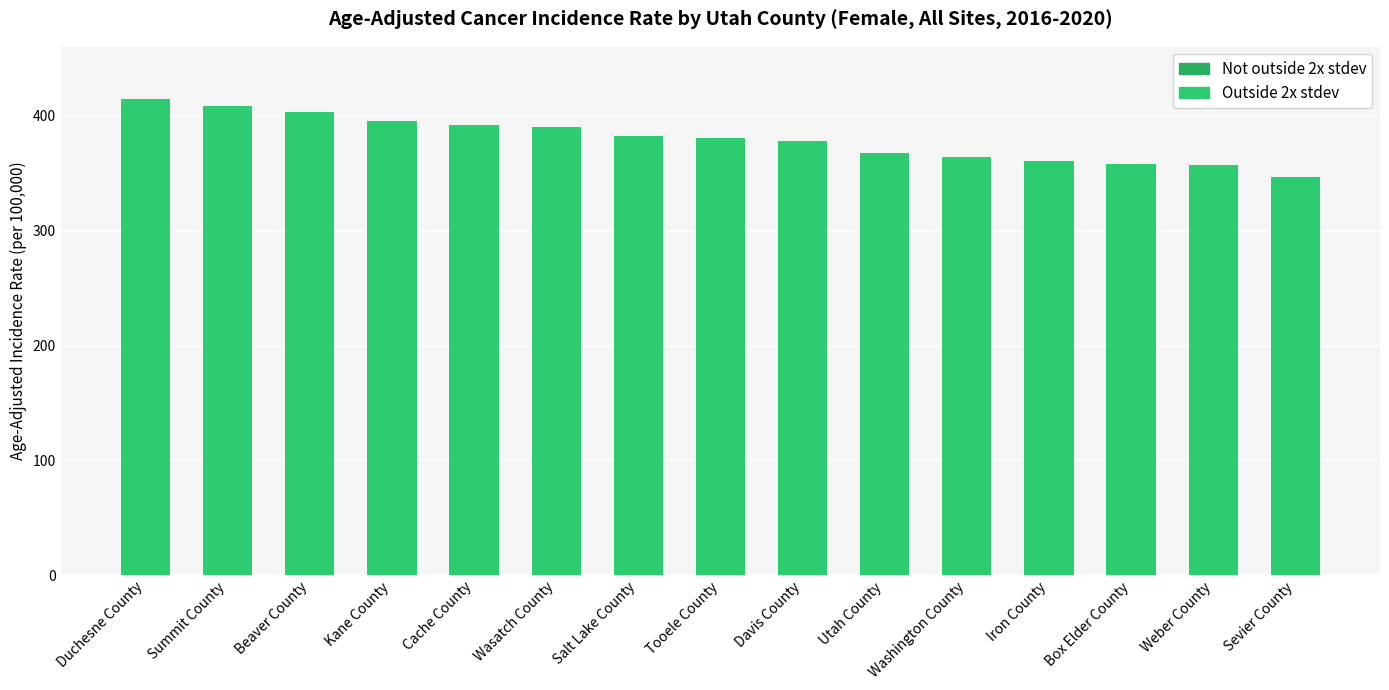

The chart shows a value of 402.9 at Beaver County. True or false?

True